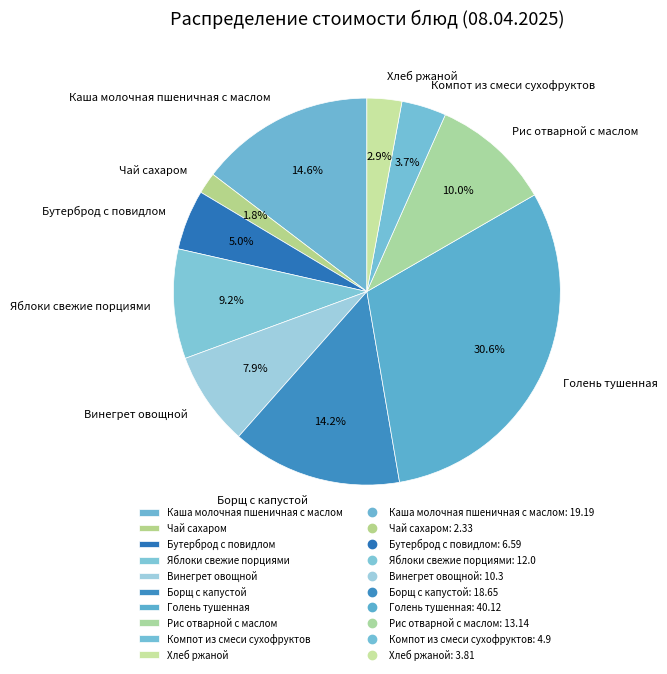

To the nearest percent, what is the difference between the Хлеб ржаной and Рис отварной с маслом slice percentages?

7%